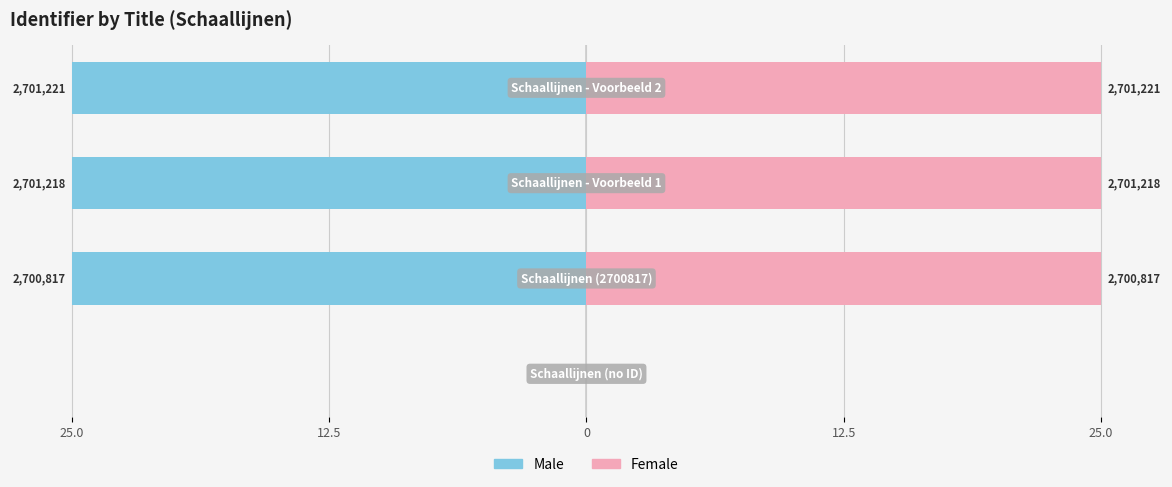

How many positive values does the Female series have?

3